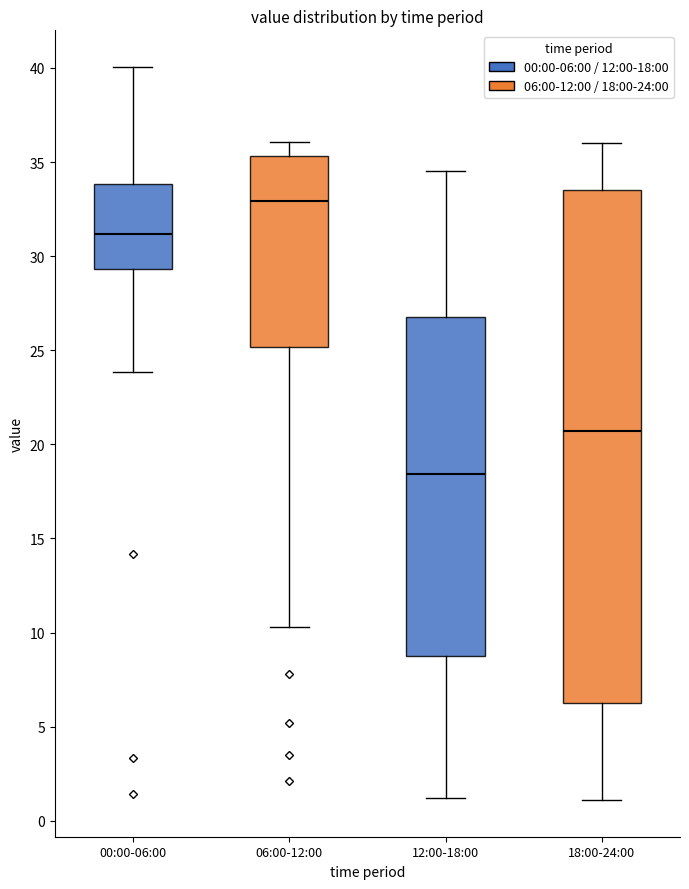

Which box is the tallest, from its lower edge to its upper edge?

18:00-24:00